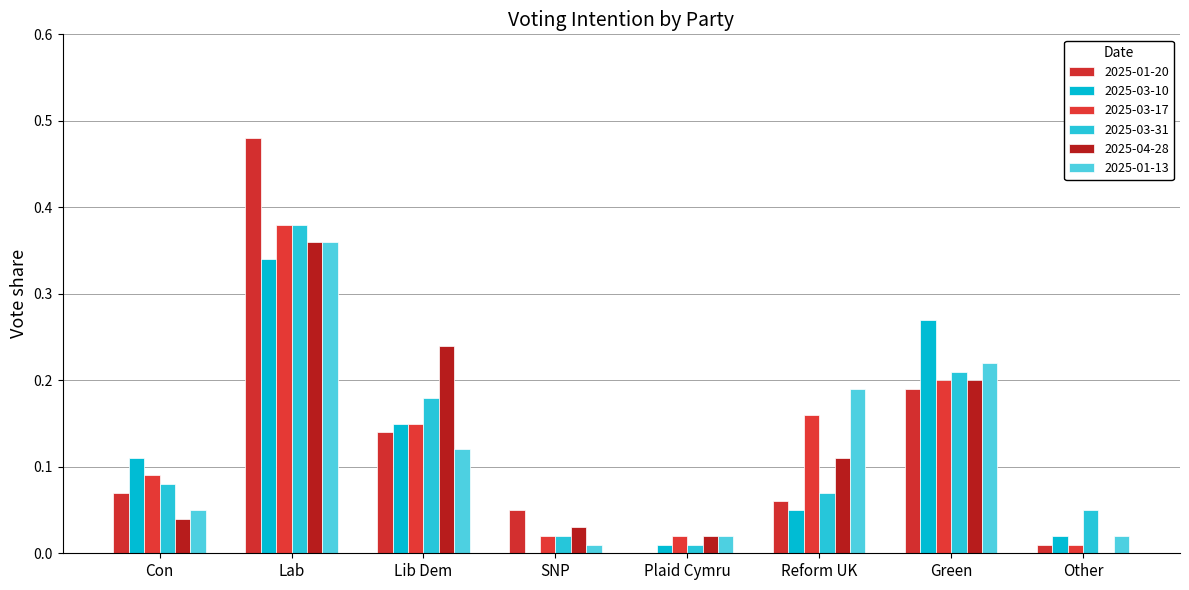

What is the label of the 3rd bar from the right?

Reform UK